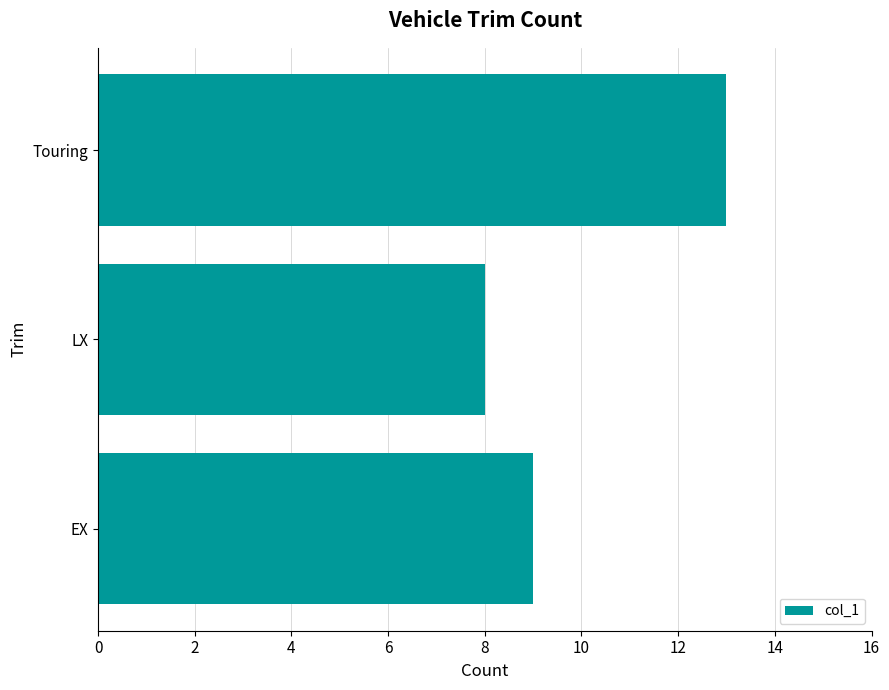

What value does the data have at LX?

8